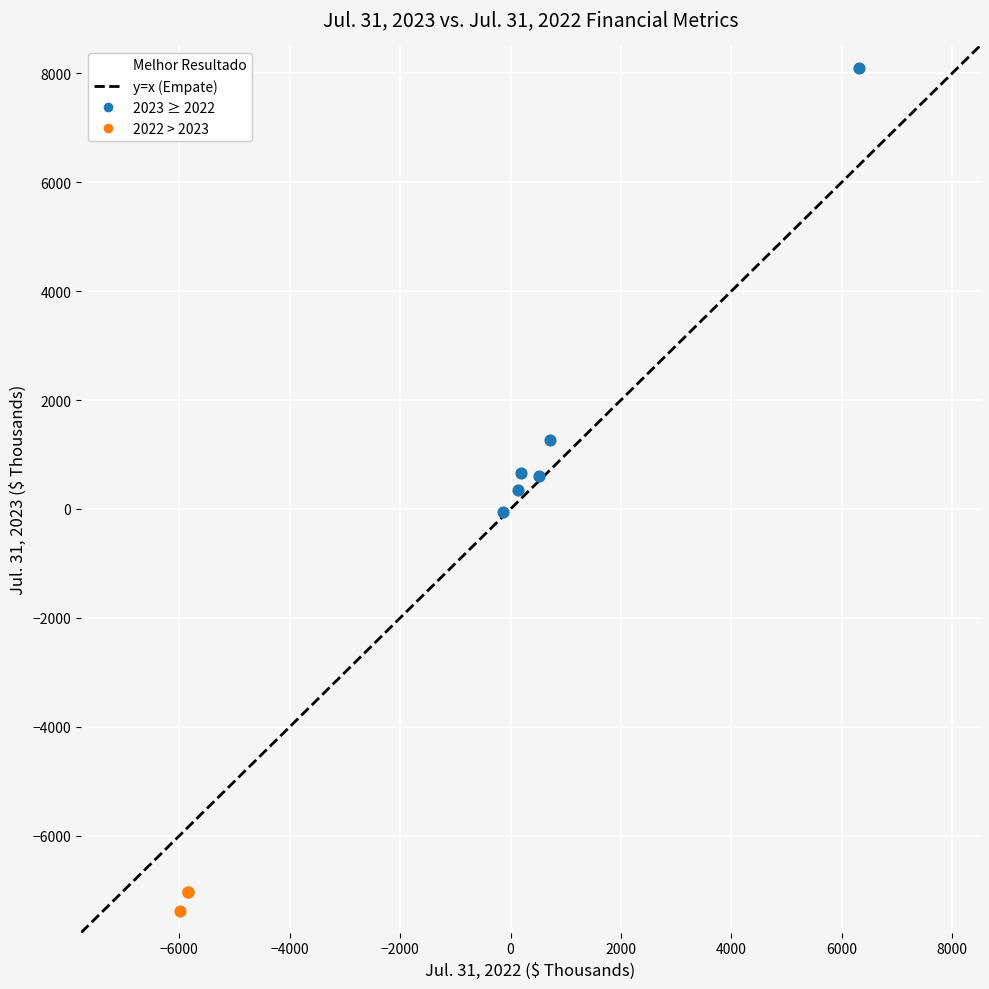

Which series contains the lowest Y value?

2022 > 2023